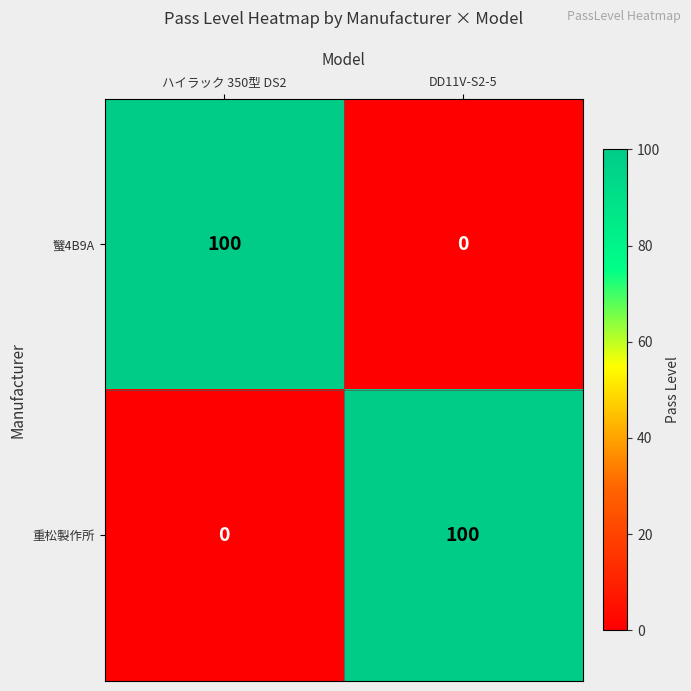

The value of 蠥4B9A at DD11V-S2-5 is 0. True or false?

True